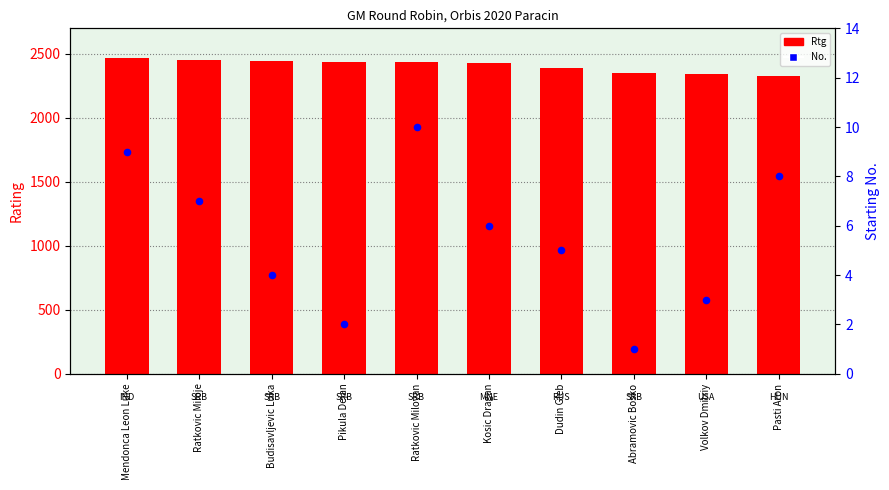

Which series contains the highest Y value?

Rtg (Rating)